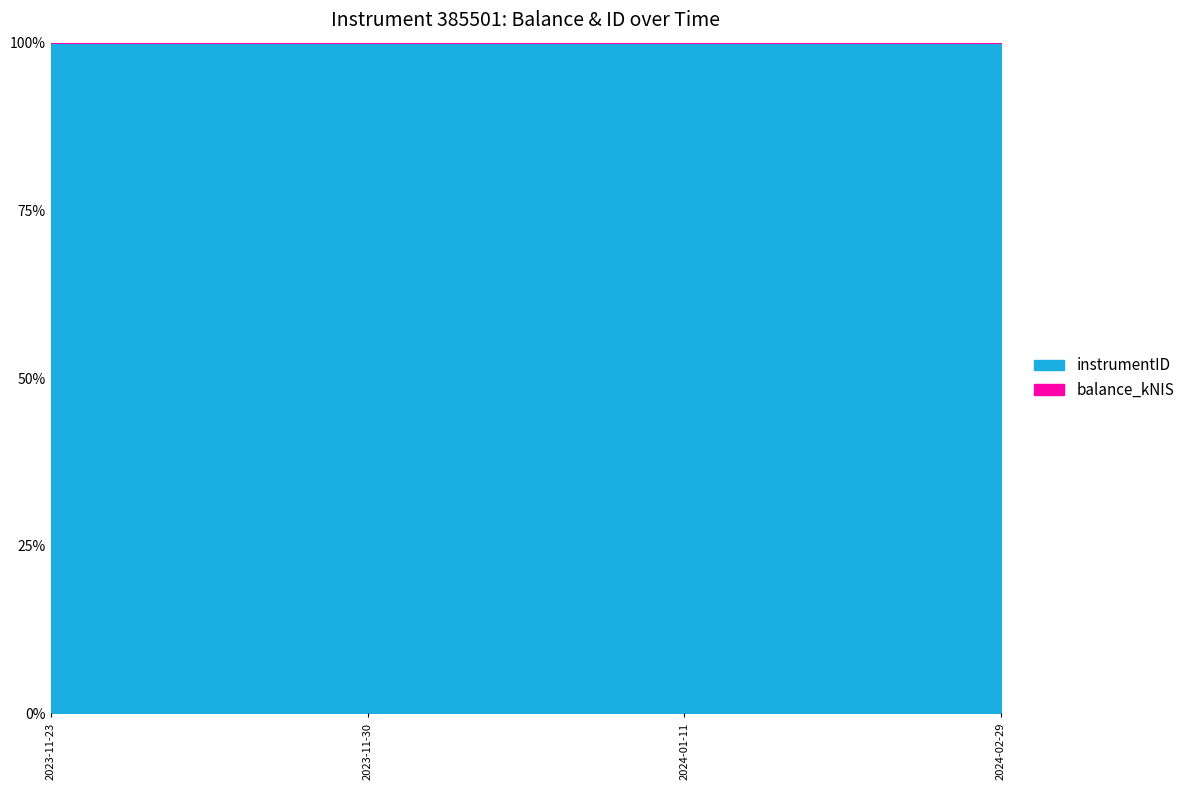

The chart shows a value of 0.6 at 2024-02-29. True or false?

False